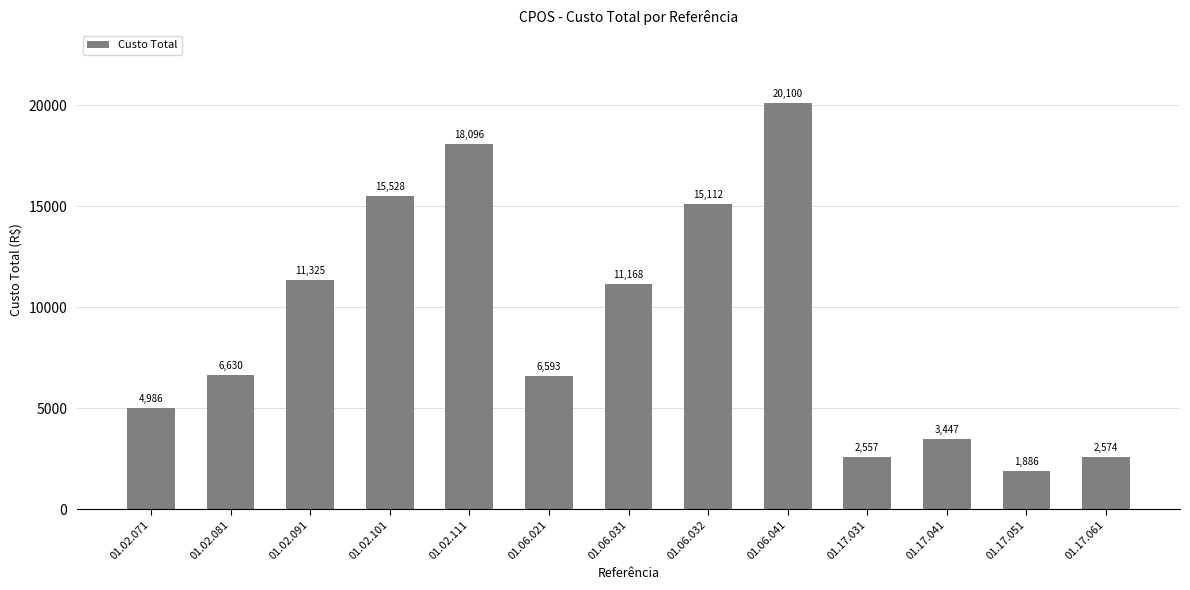

The value at 01.06.021 is 6593.2. True or false?

True